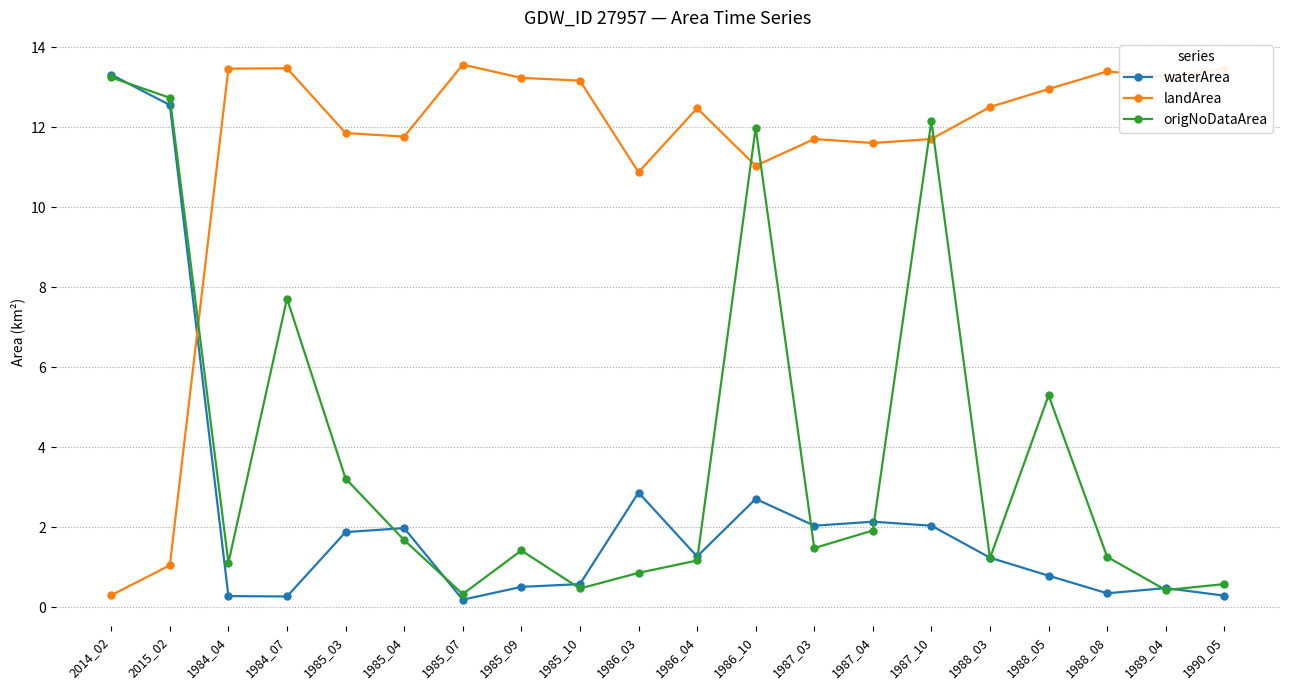

Which category has the highest value in the origNoDataArea series?

2014_02